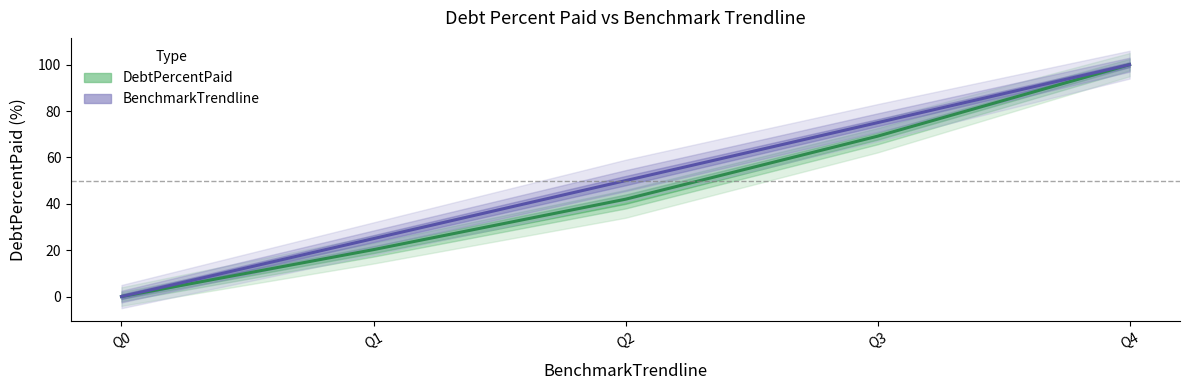

Is it true that BenchmarkTrendline equals 100.0 at Q4?

True